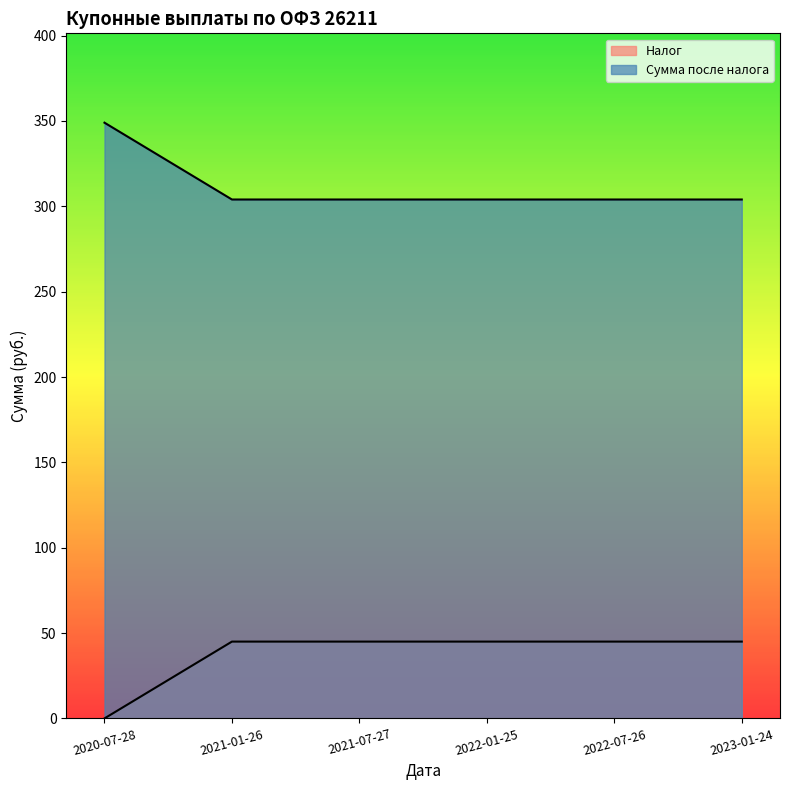

The Сумма после налога series shows 304 at 2022-07-26. True or false?

True